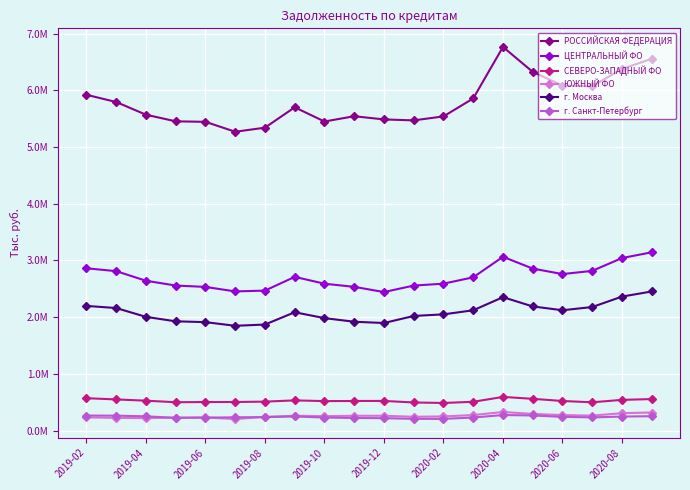

Is this an area chart (filled region under the line)?

No